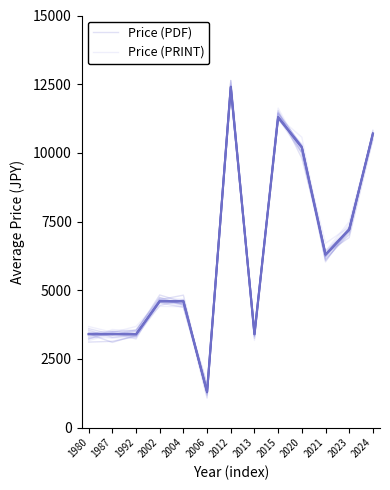

Which series has the largest total across all categories?

Price (PDF)